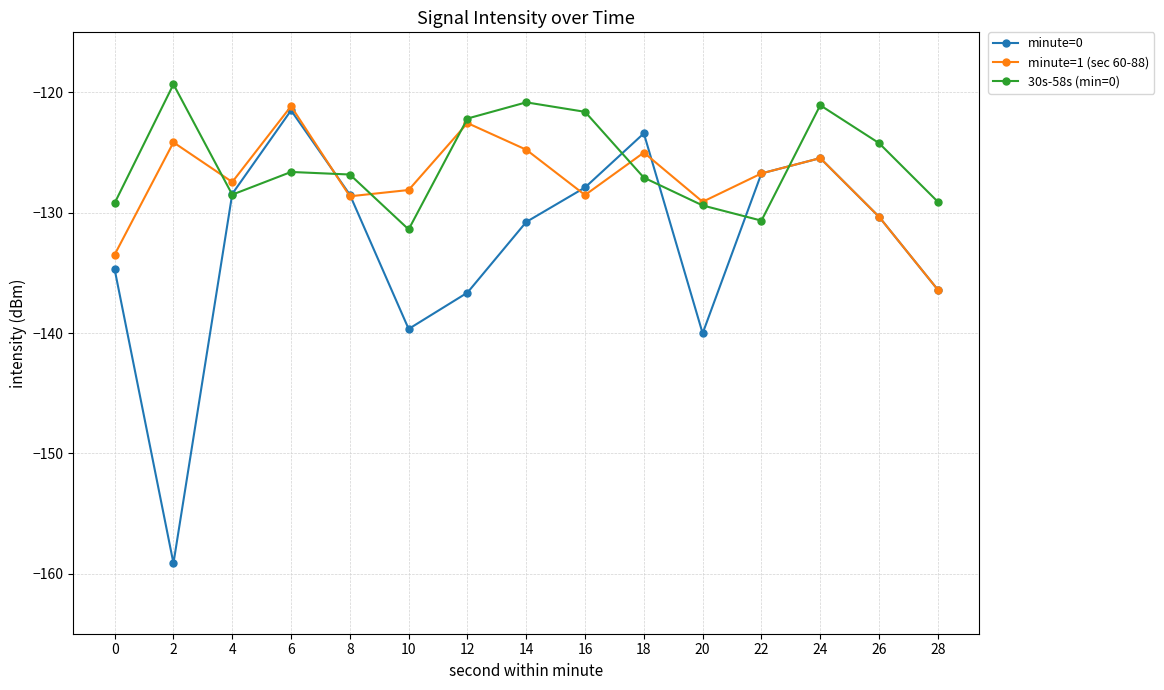

True or false: minute=0 and 30s-58s (min=0) cross at least once.

True